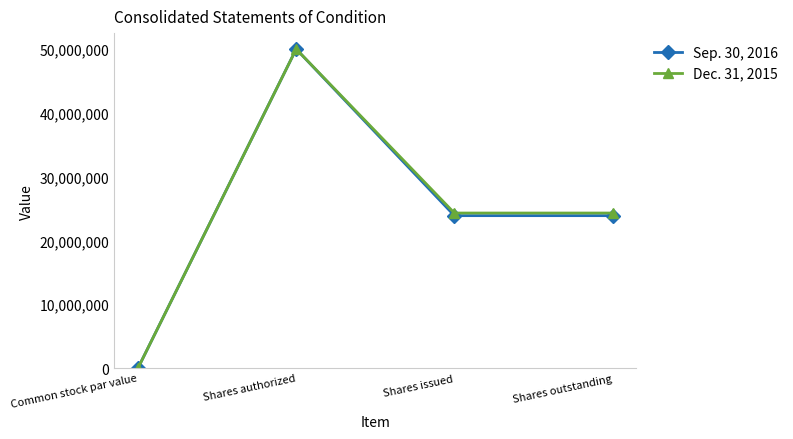

True or false: Dec. 31, 2015 has a value of 13187501 at Shares outstanding.

False